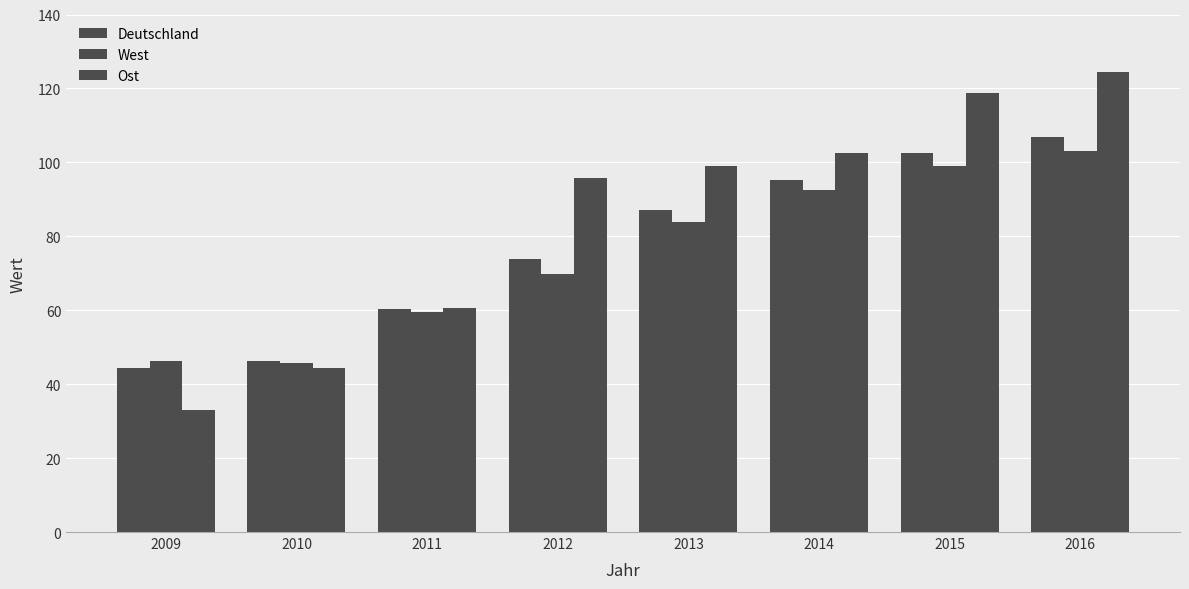

How many categories are shown in the chart?

8